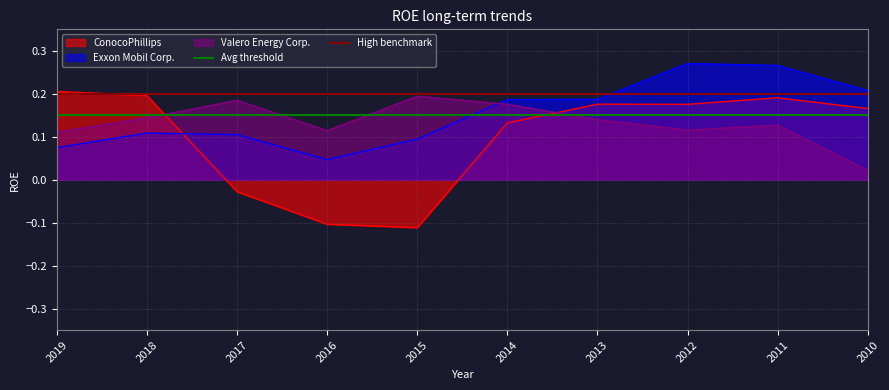

Where does the ConocoPhillips series first go above 0?

2019